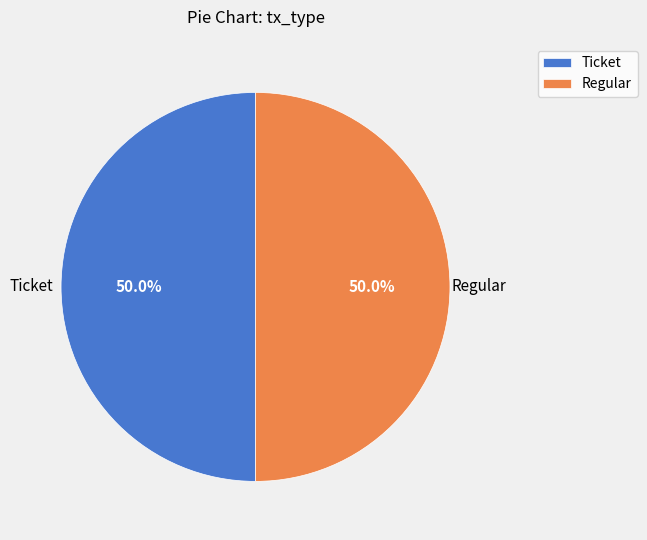

How many segments does this pie chart have?

2